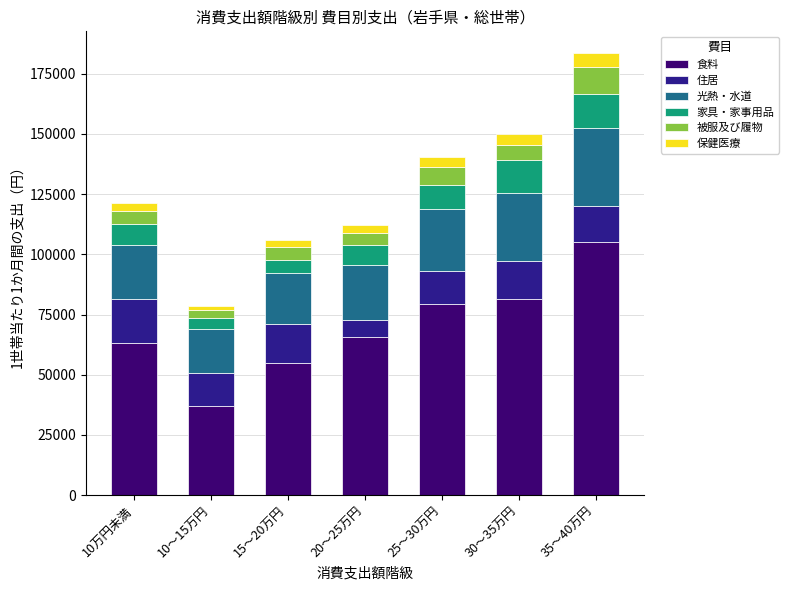

Which category has the lowest value in the 食料 series?

10～15万円